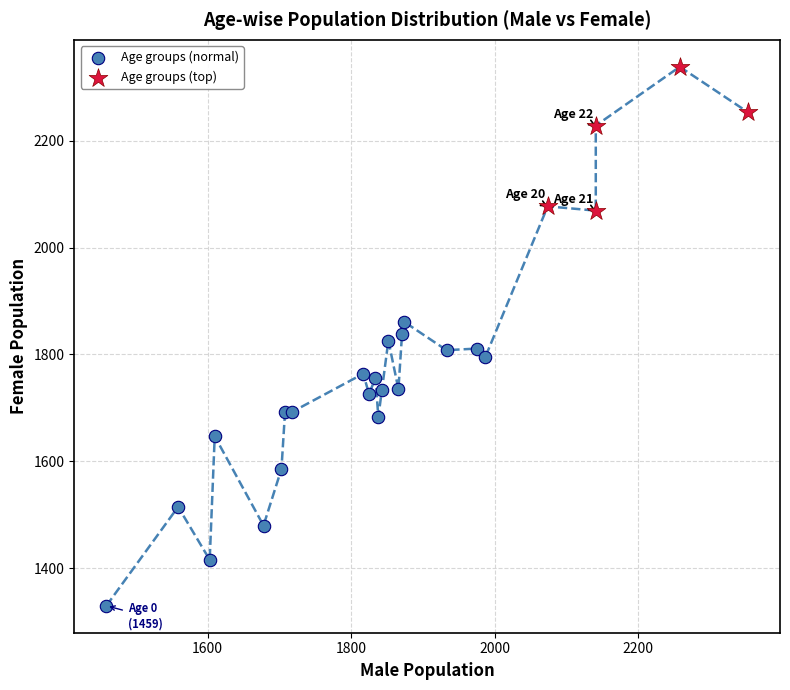

Which series has the largest Y range (max minus min)?

Age groups (normal)